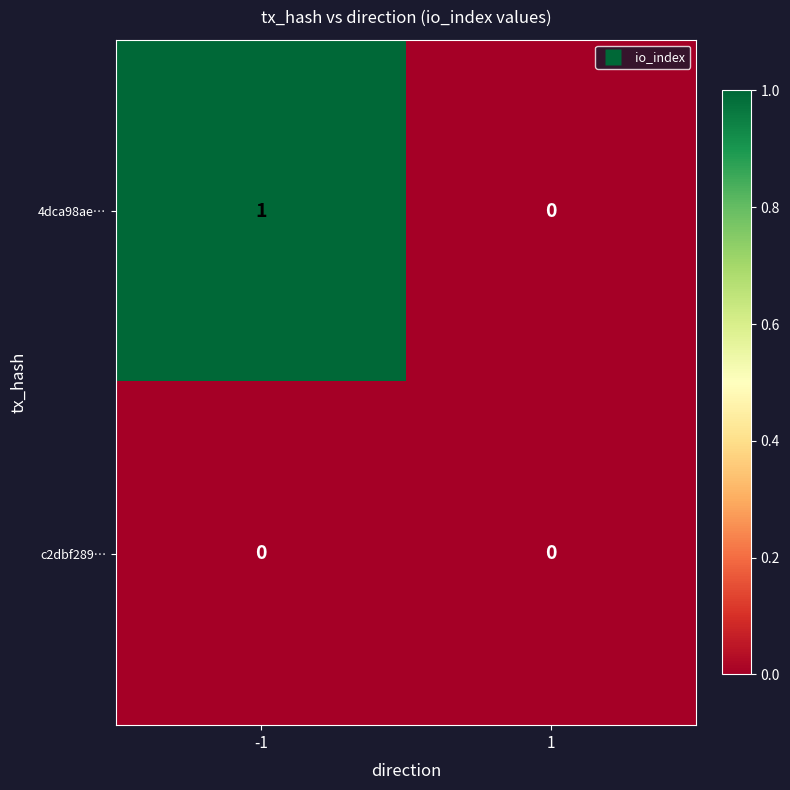

Which series changed the most between -1 and 1?

4dca98ae…